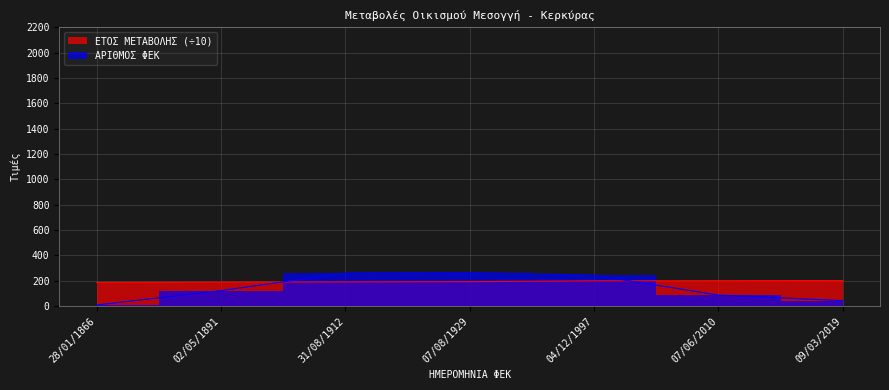

After their last crossing, which series has the higher values: ΕΤΟΣ ΜΕΤΑΒΟΛΗΣ or ΑΡΙΘΜΟΣ ΦΕΚ?

ΕΤΟΣ ΜΕΤΑΒΟΛΗΣ